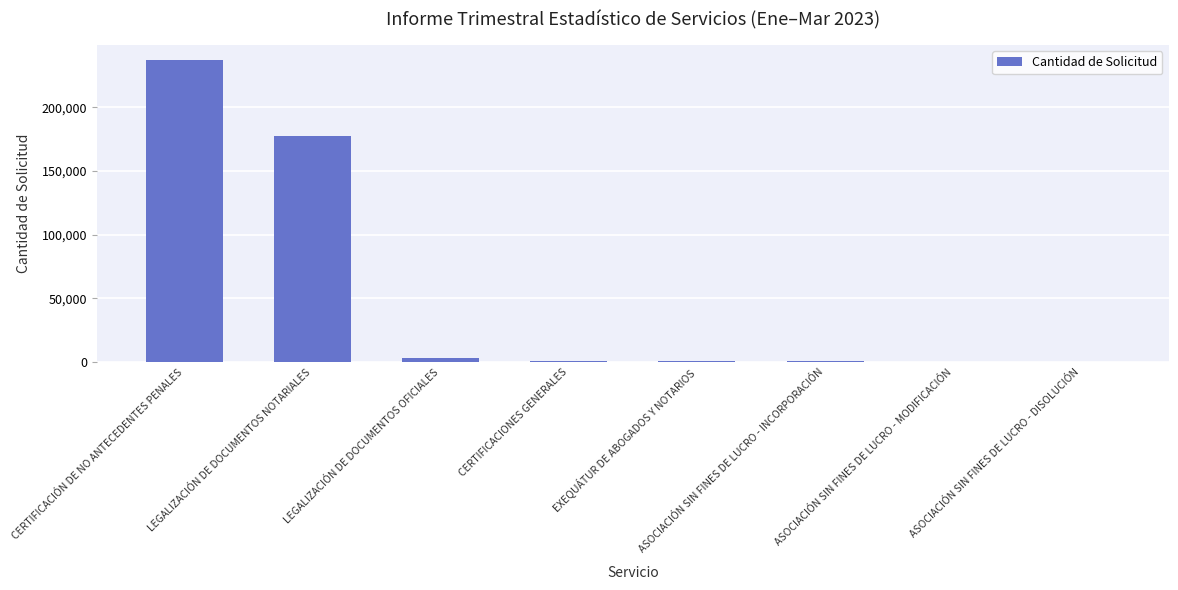

What is the sum of all values?

420138